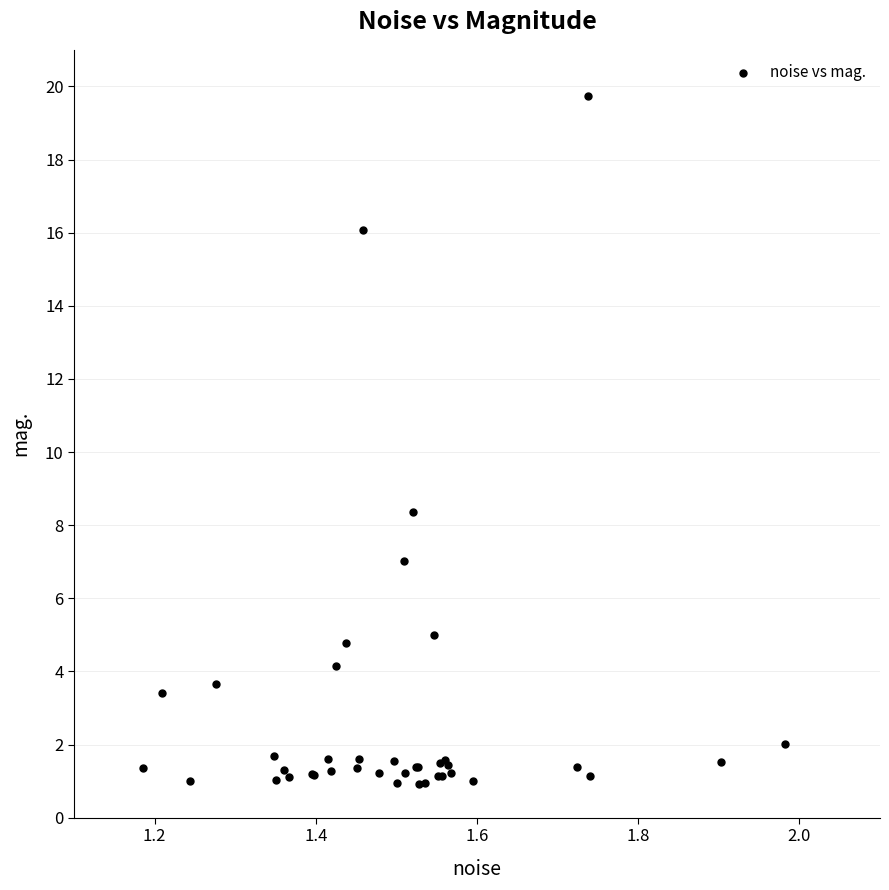

What Y value in the scatter plot is closest to 10?

8.4